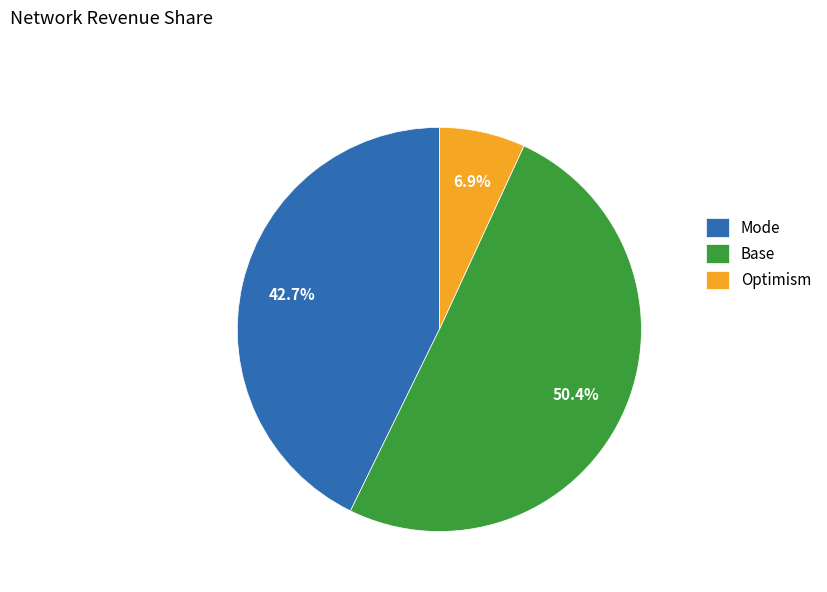

Does any single category account for the majority?

Yes